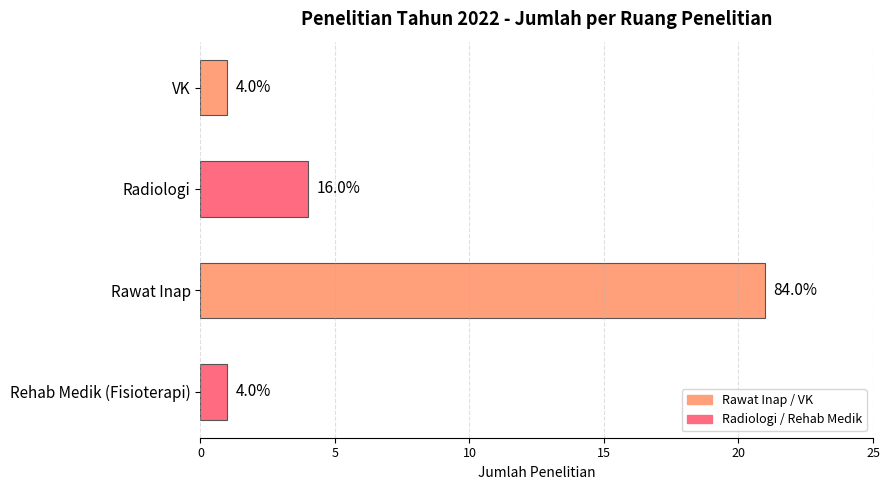

What is the label of the 3rd bar from the bottom?

Radiologi